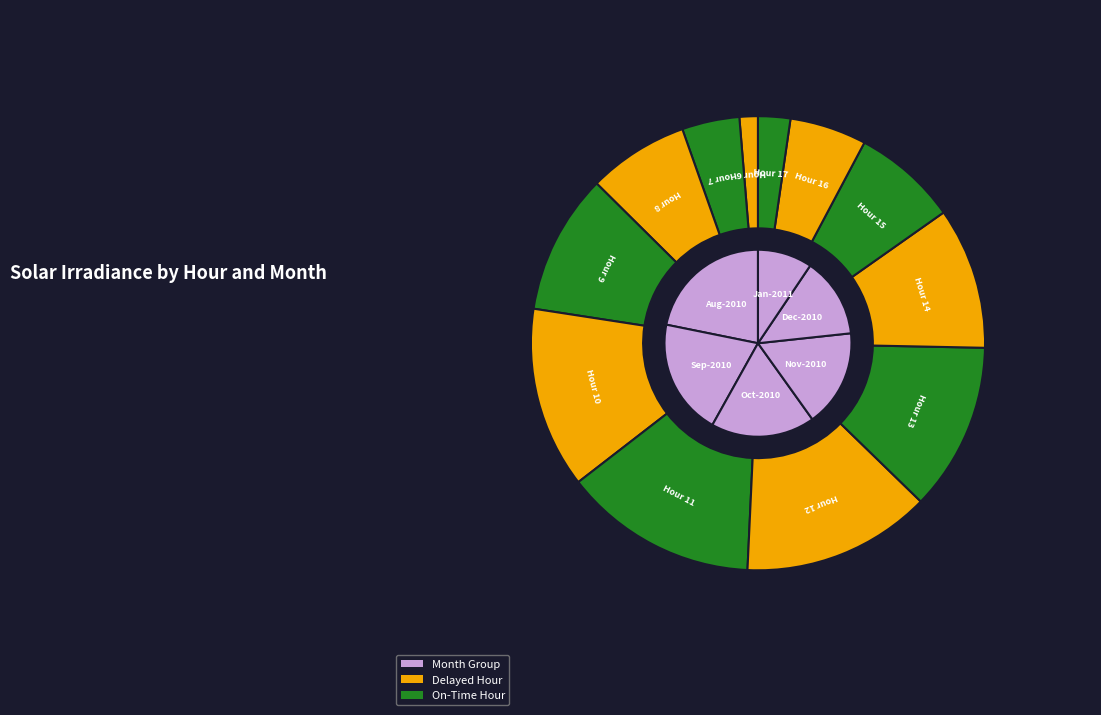

The 6 slice represents 1% of the pie. True or false?

True